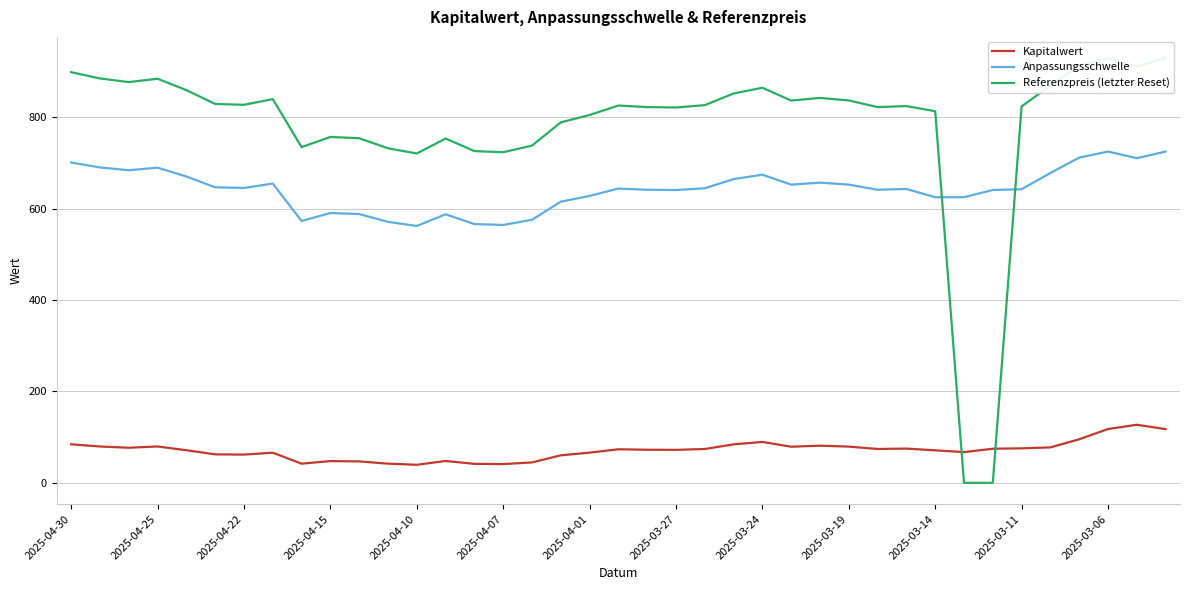

How many data points does each series have?

39